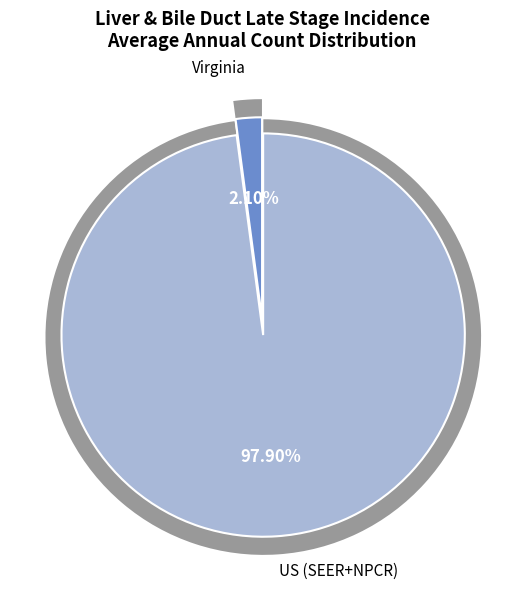

Does Virginia account for over 50% of the chart?

No